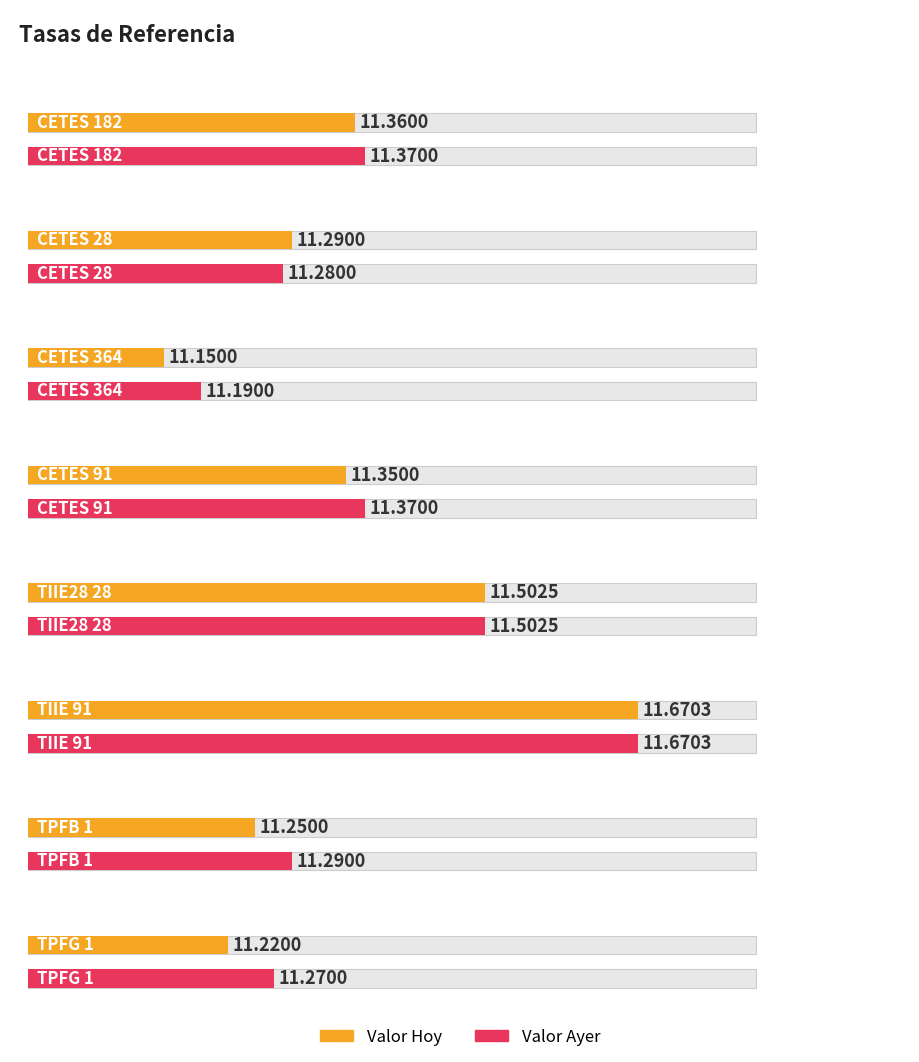

Rank the series at CETES 91 from lowest to highest value.

Valor Hoy, Valor Ayer